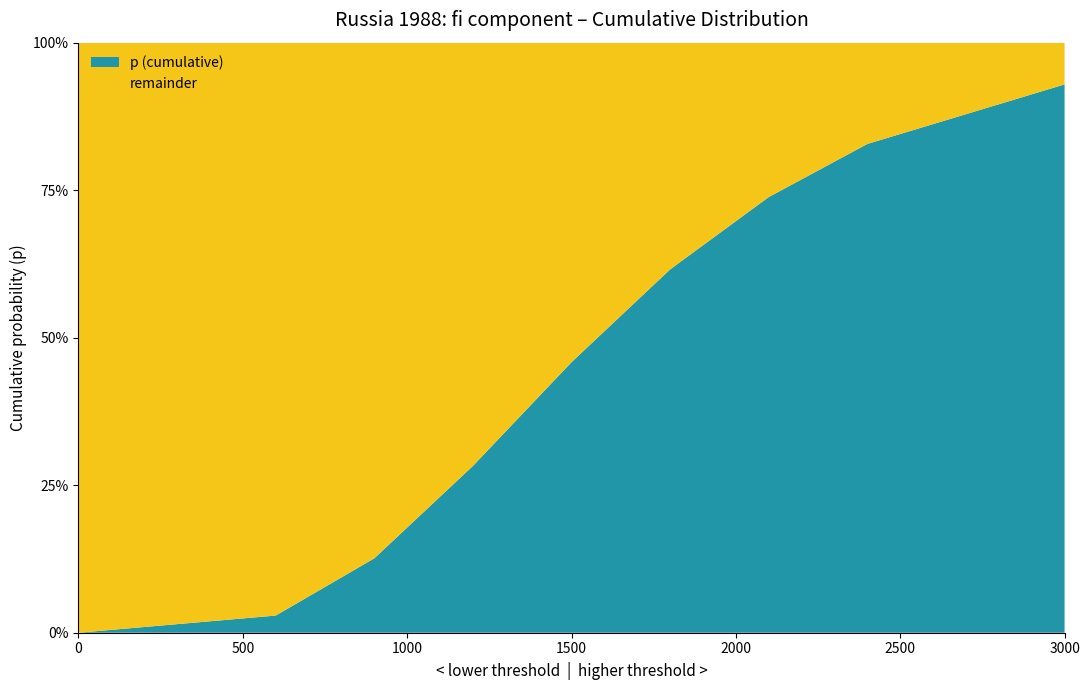

Reading right to left, list all the values displayed in this chart.

3000=0.9	2400=0.8	2100=0.7	1800=0.6	1500=0.5	1200=0.3	900=0.1	600=0.0	0=0.0